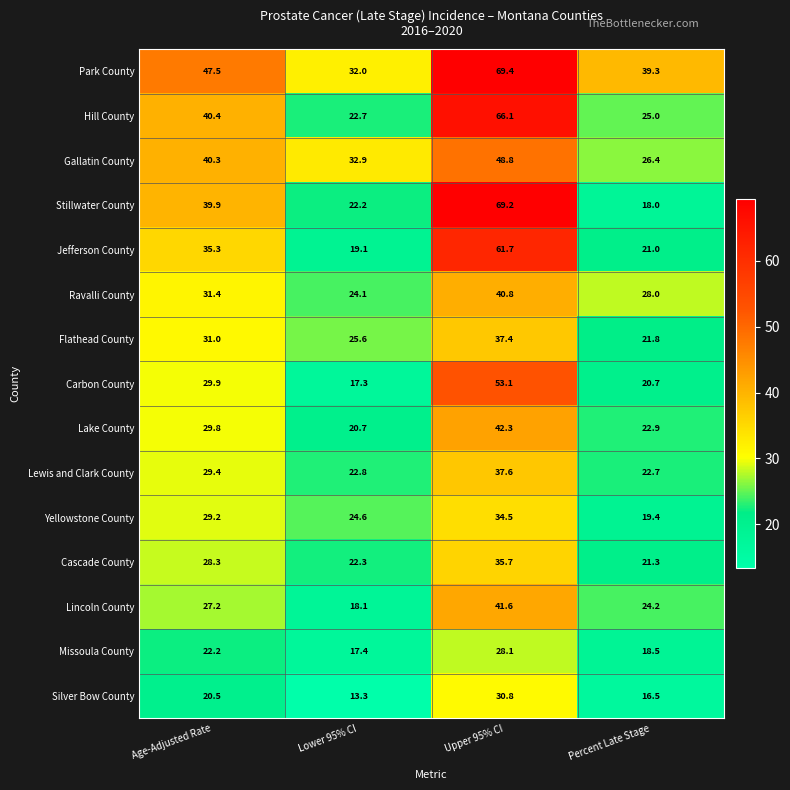

The value of Yellowstone County at Upper 95% CI is 14.8. True or false?

False